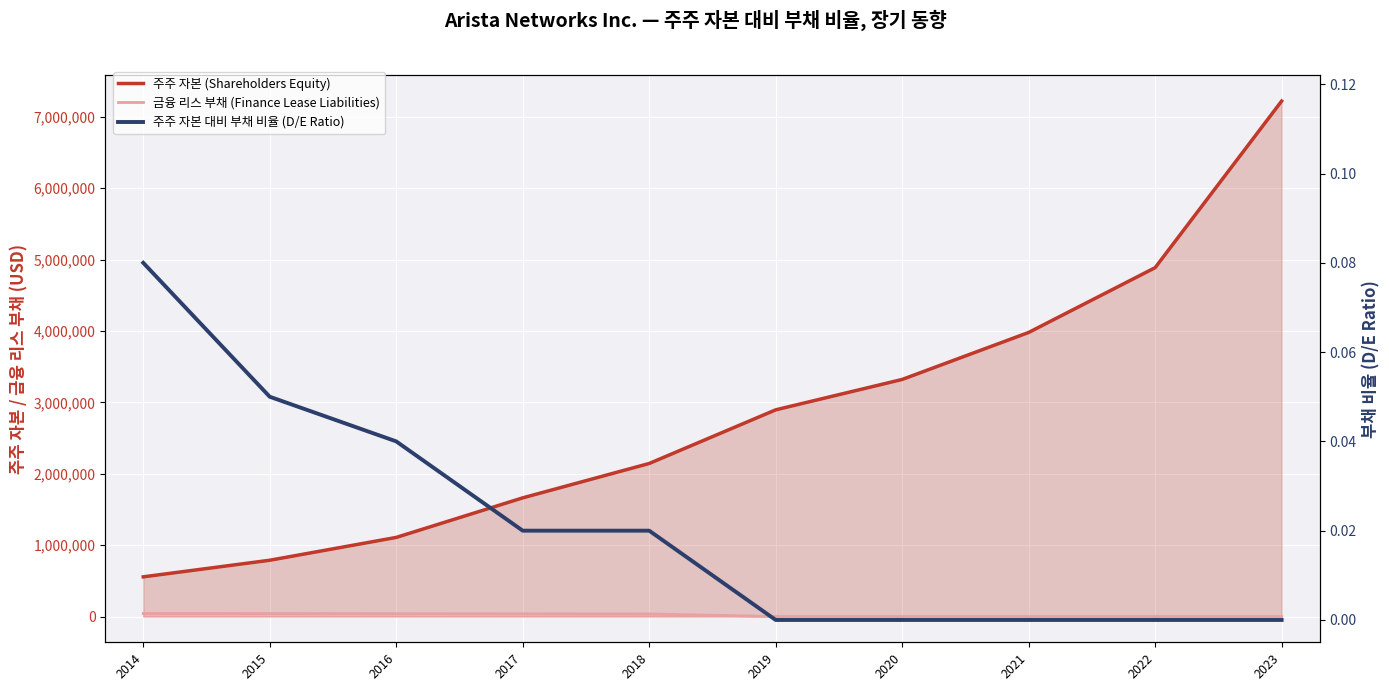

How many lines are shown in the chart?

3